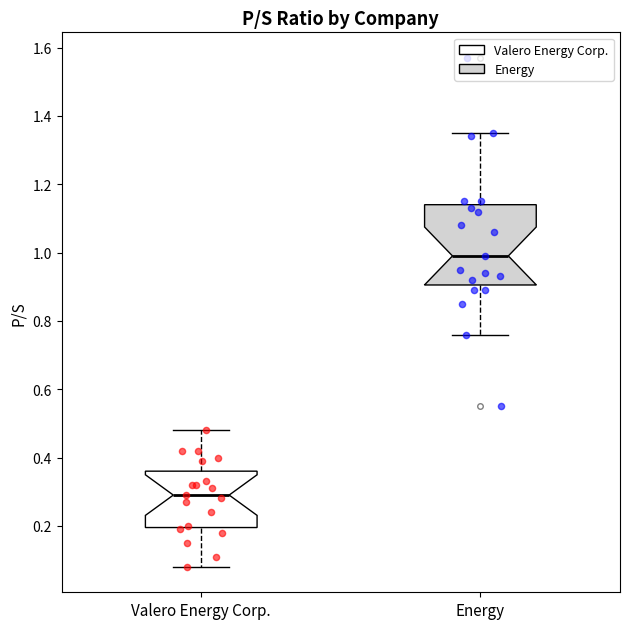

Where is the lower edge of the box for Valero Energy Corp. on the y-axis? The values are not printed on the chart, so give them approximately, as read against the axis.

0.20